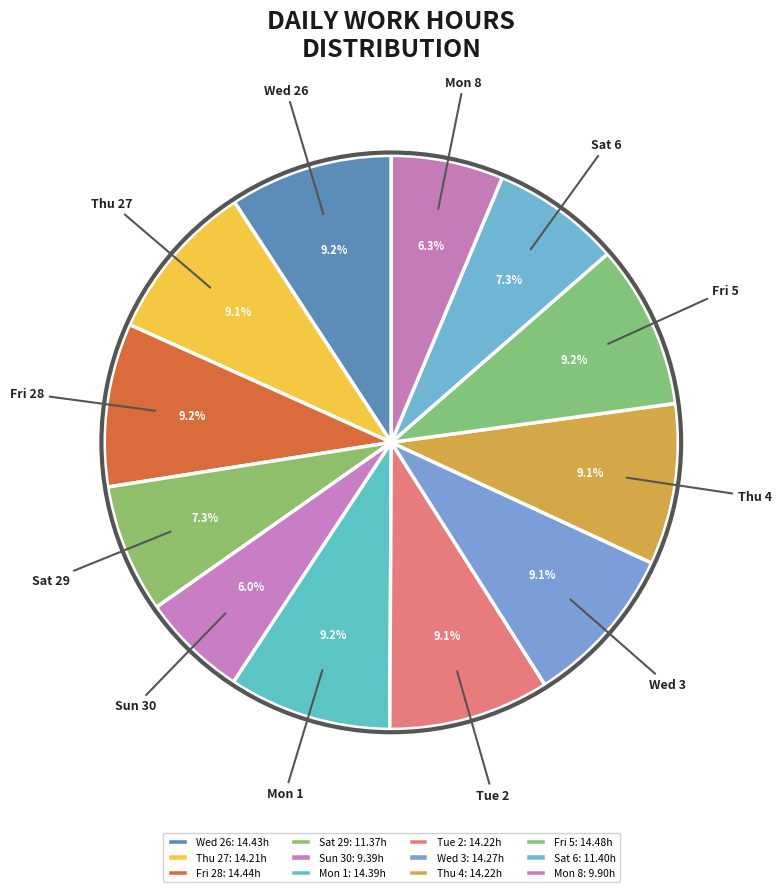

Is Wed 26 the majority of the pie?

No